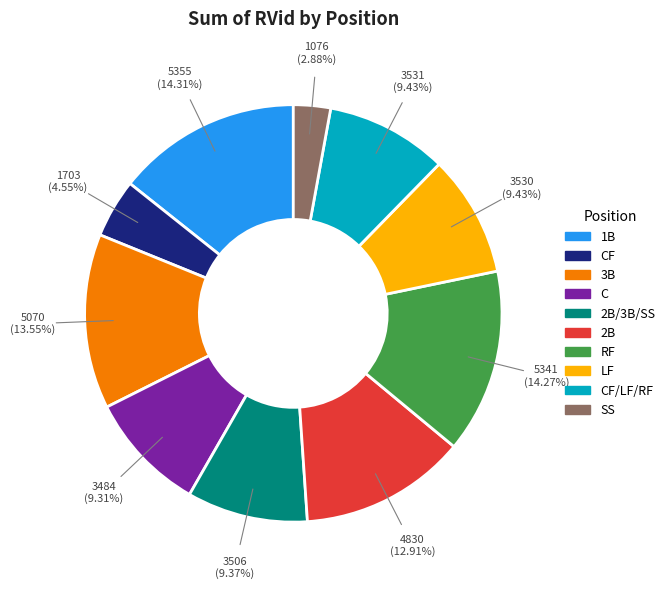

True or false: RF accounts for 14% of the total.

True